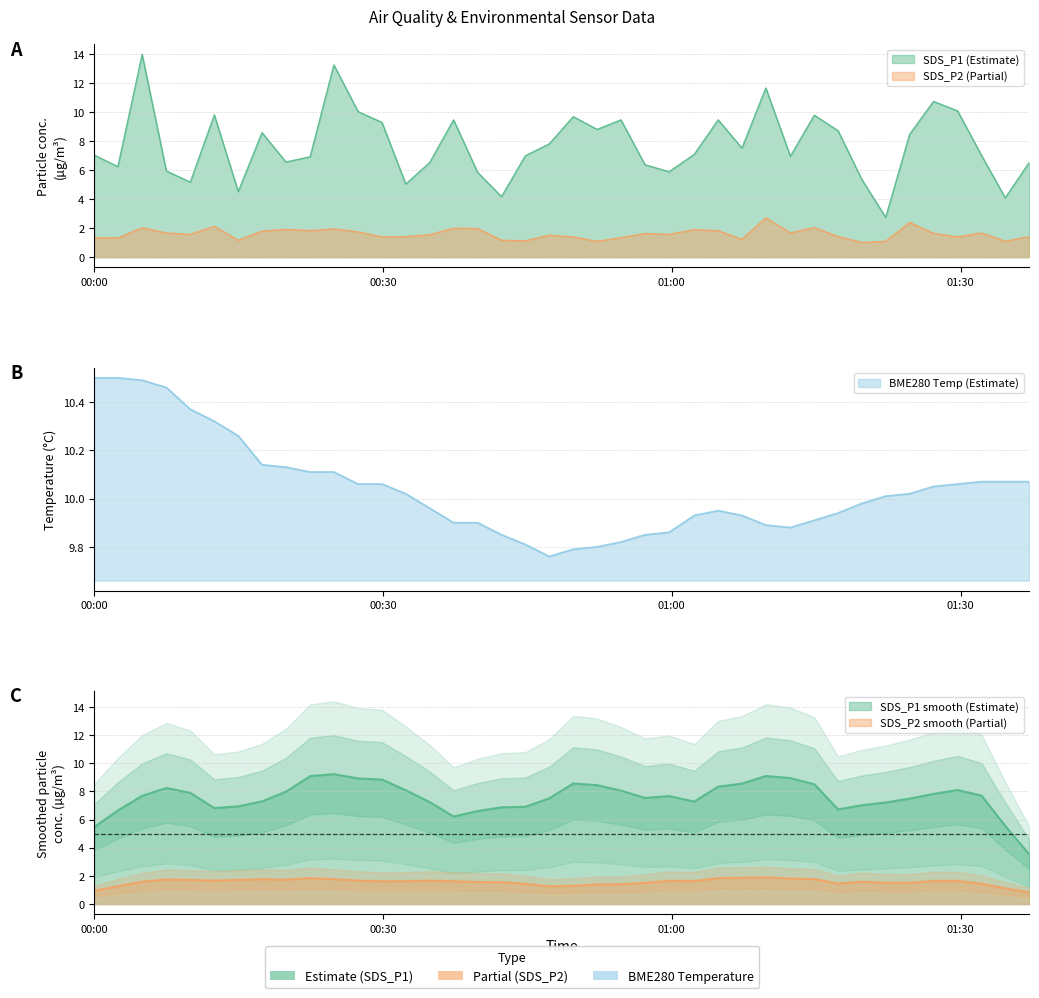

What is the label of the 23rd point from the left?

2023/12/03 00:54:43